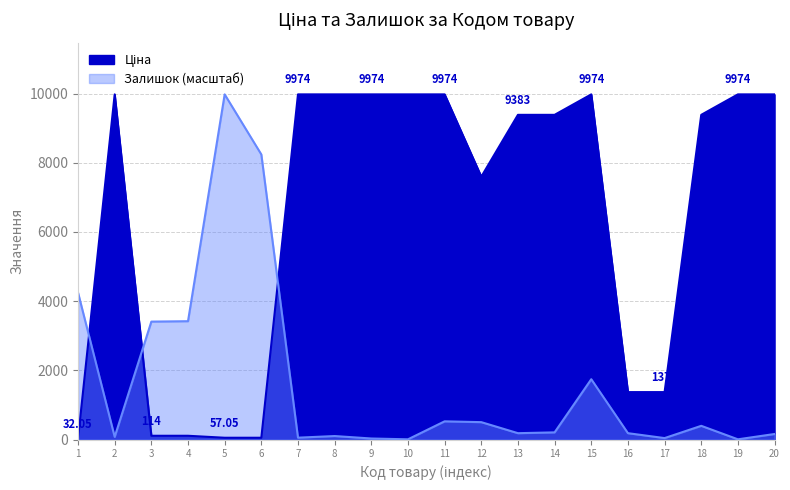

Is it true that Ціна equals 48.6 at 1?

False